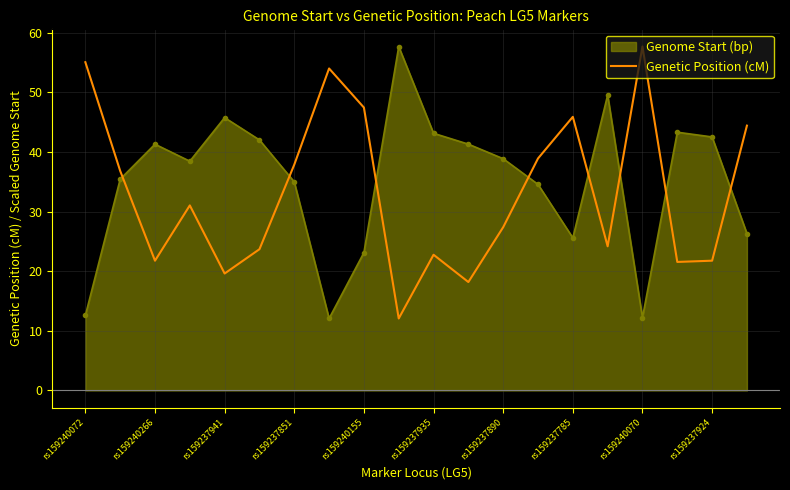

After their last crossing, which series has the higher values: Genetic Position (cM) or Genome Start (bp)?

Genetic Position (cM)